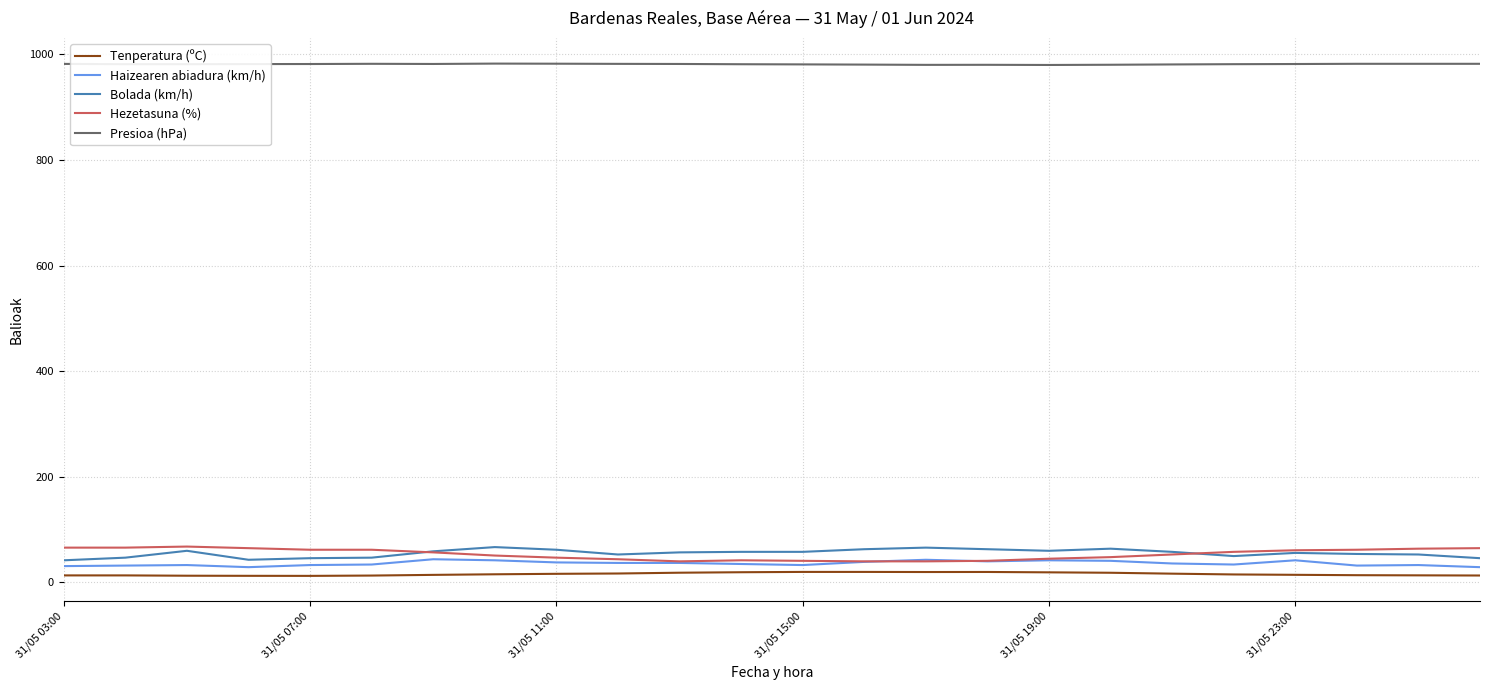

Which series has the largest total across all categories?

Presioa (hPa)